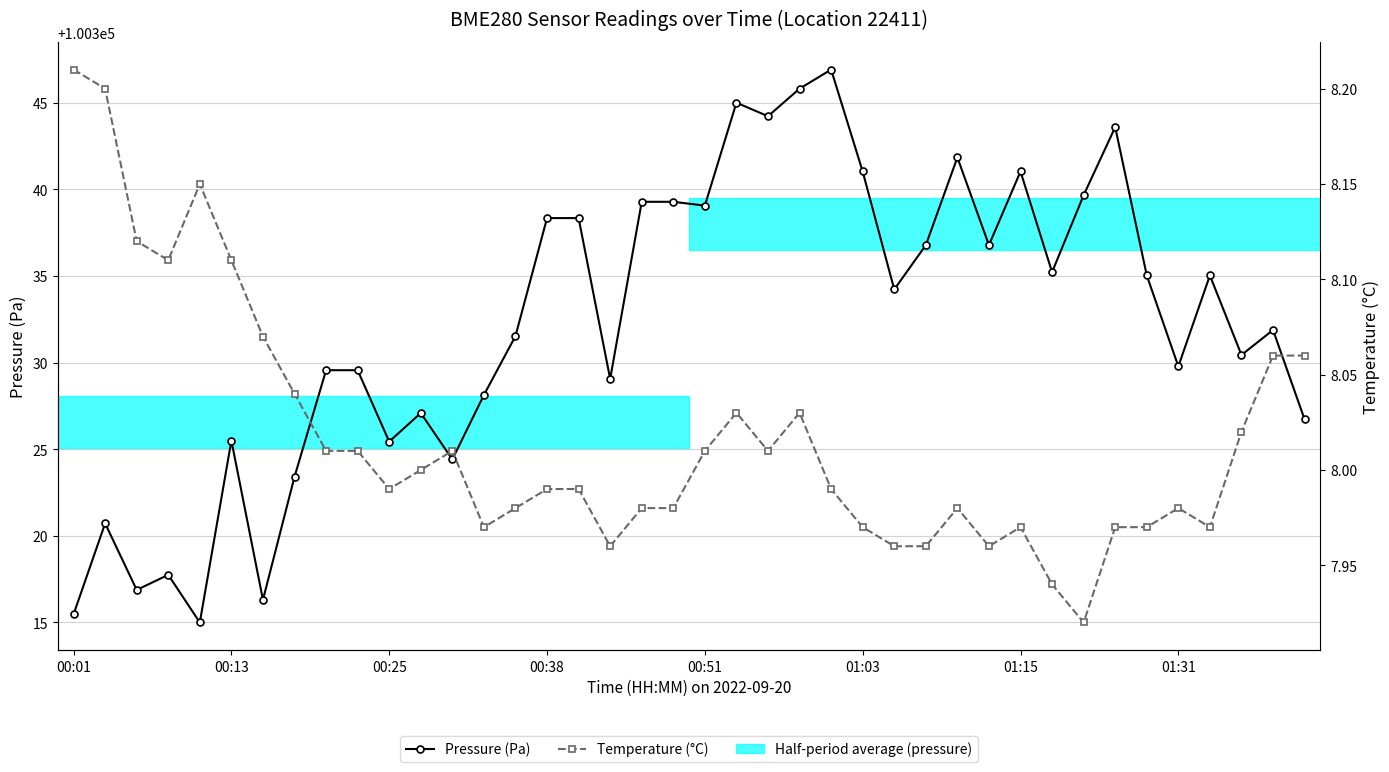

Is it true that Temperature (°C) equals 5.7 at 00:25?

False